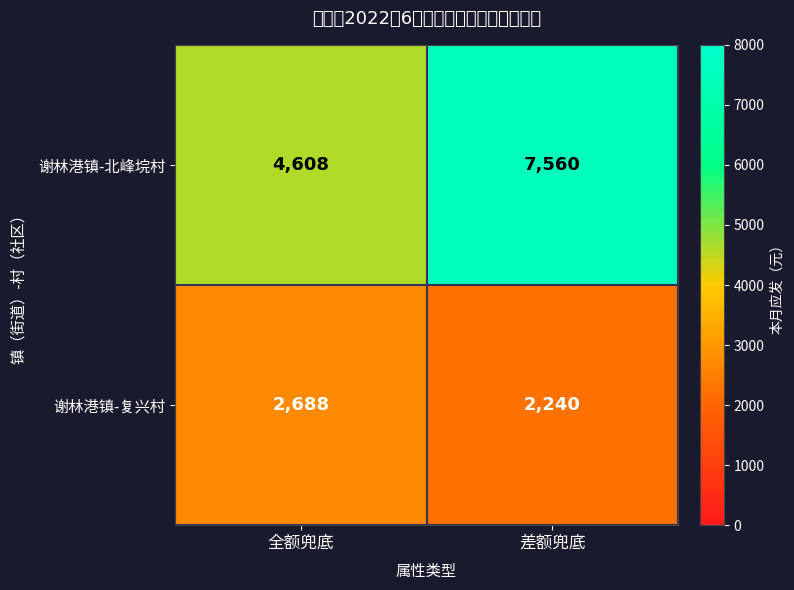

List the series in order of their overall mean, lowest first.

谢林港镇-复兴村, 谢林港镇-北峰垸村